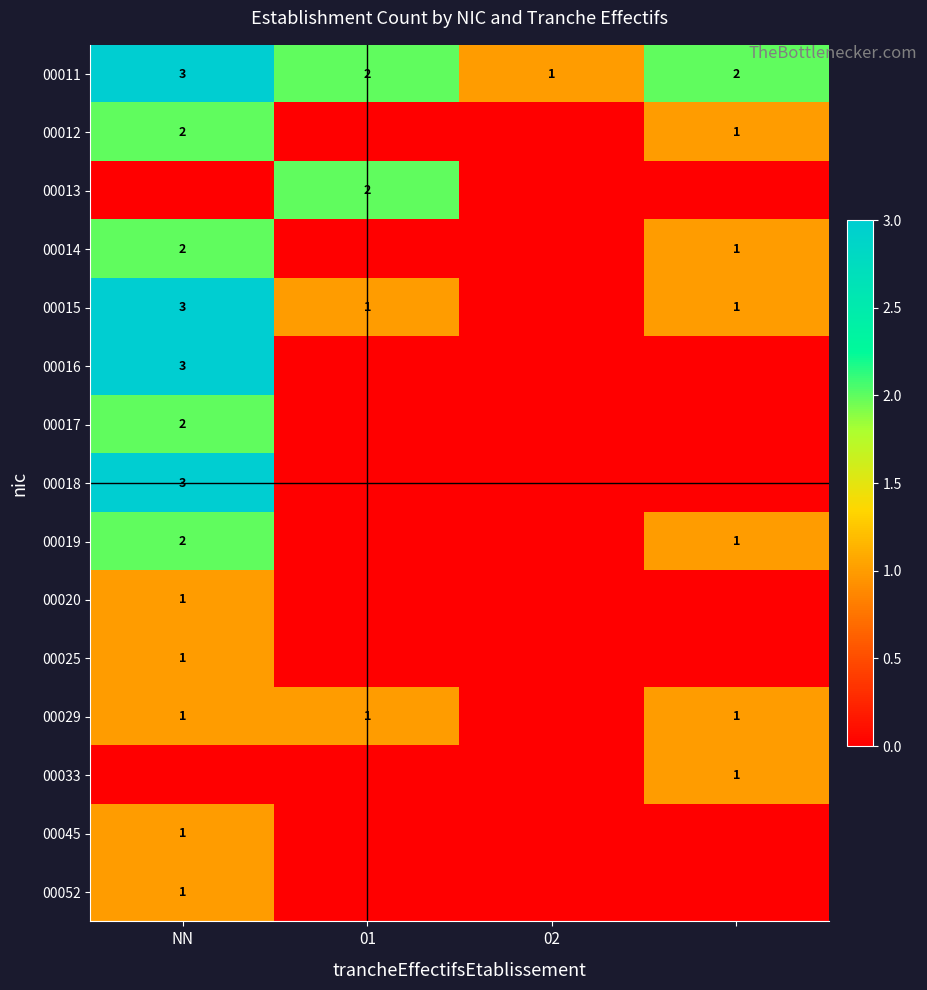

How many data points does each series have?

4